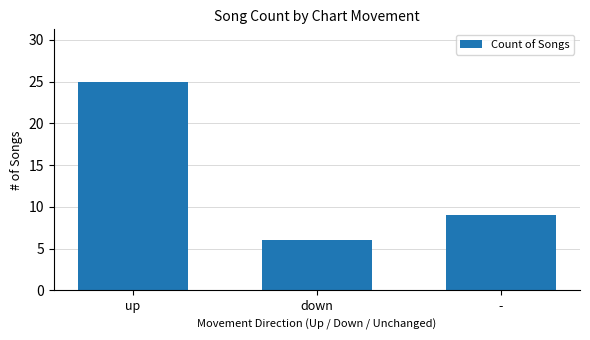

What is the maximum value shown in the chart?

25